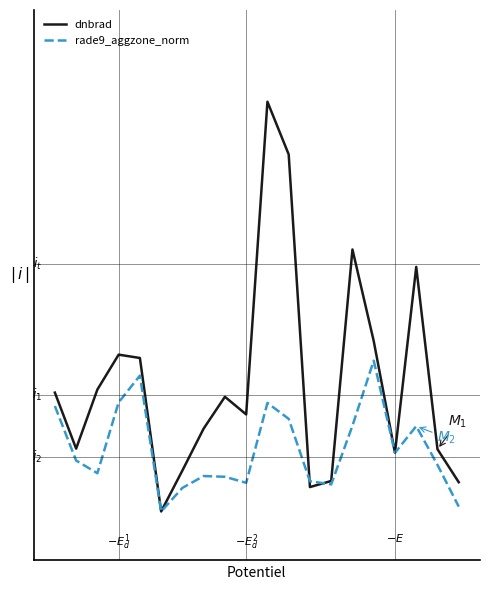

Does the chart have visible grid lines?

No